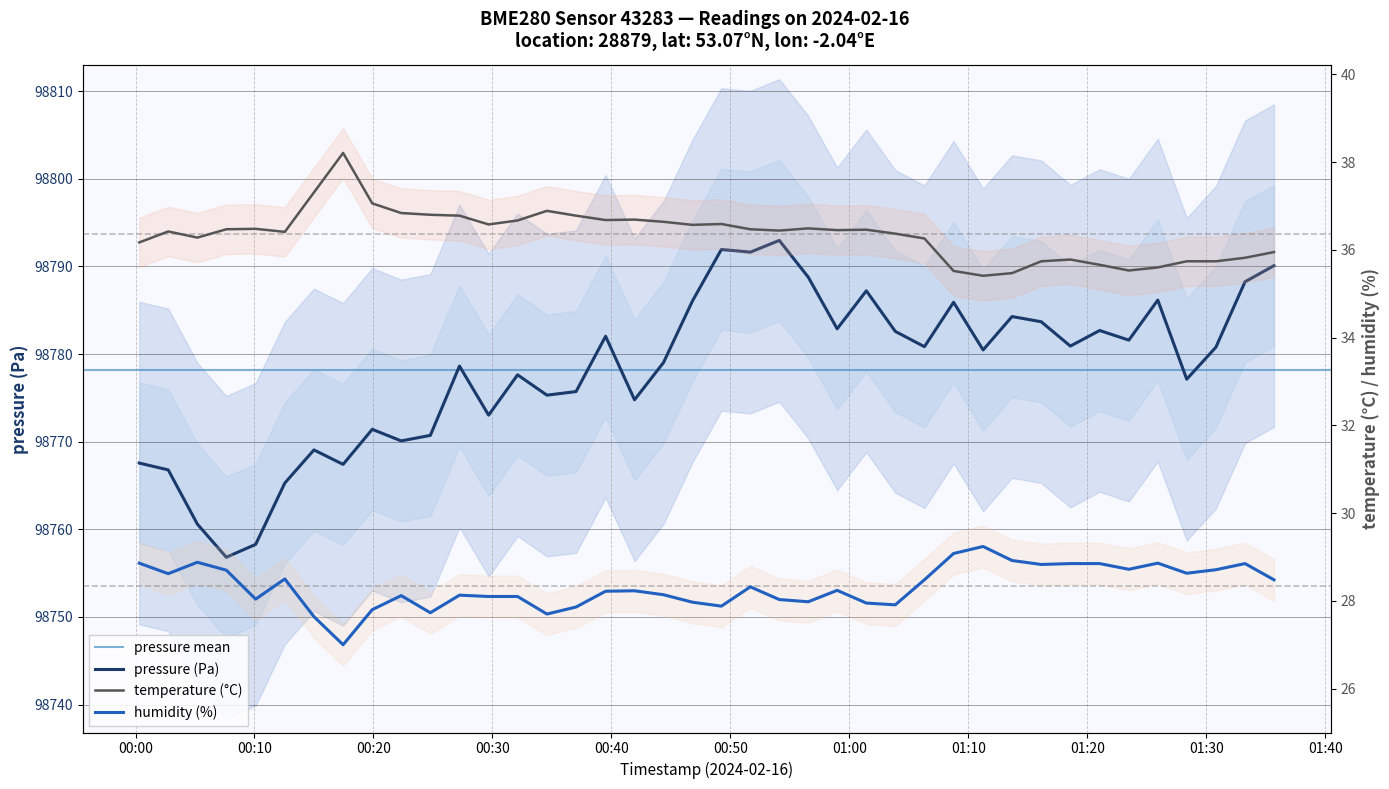

True or false: temperature and pressure intersect in this chart.

False